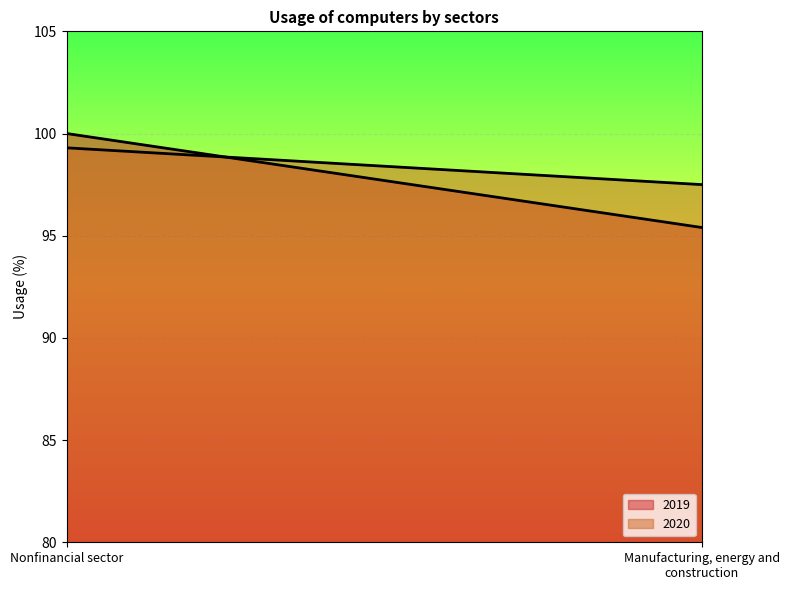

What position from the left is Manufacturing, energy and construction?

2